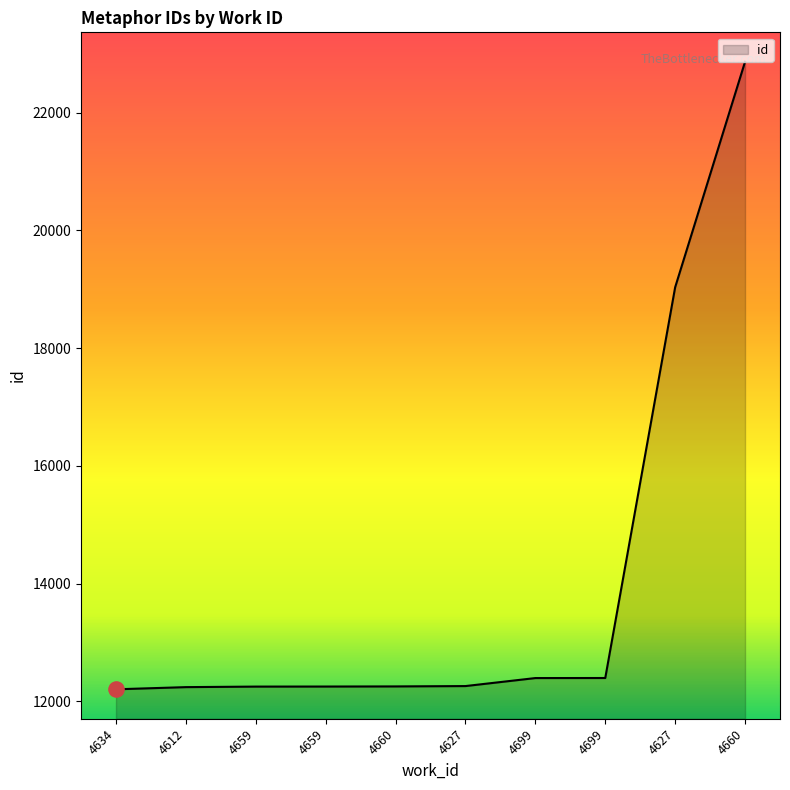

What is the change in value from 4612 to 4627?

+18